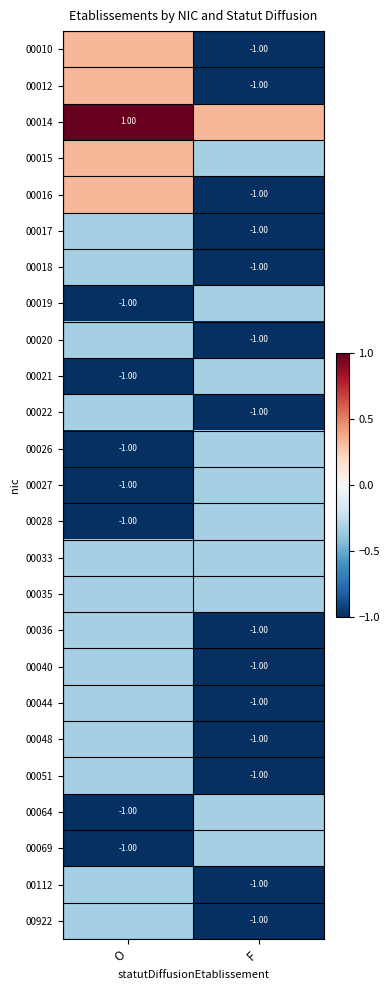

At which category is the sum across all series the highest?

O